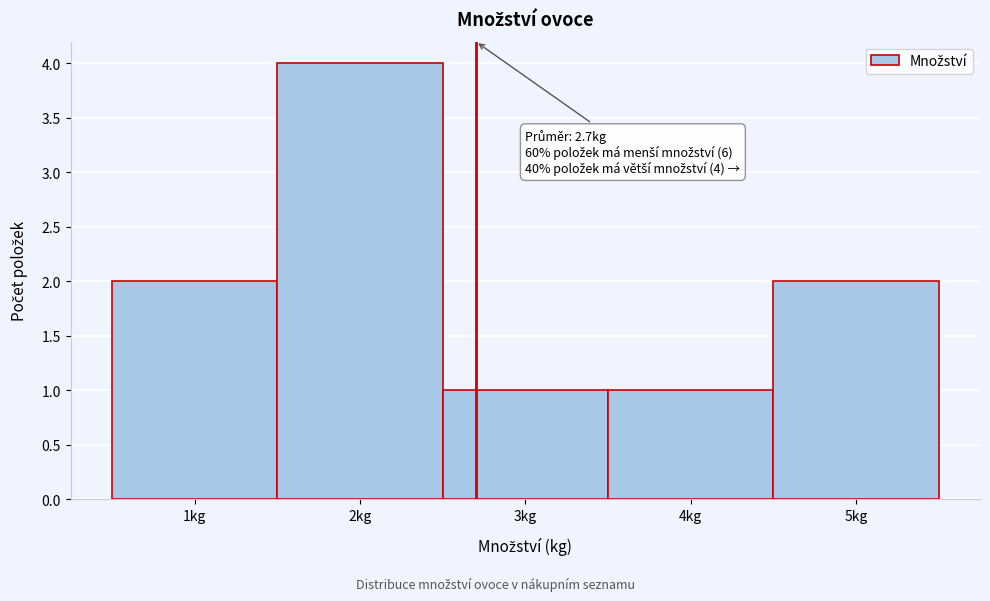

Over which range of the x-axis is the bar tallest?

1.5 to 2.5